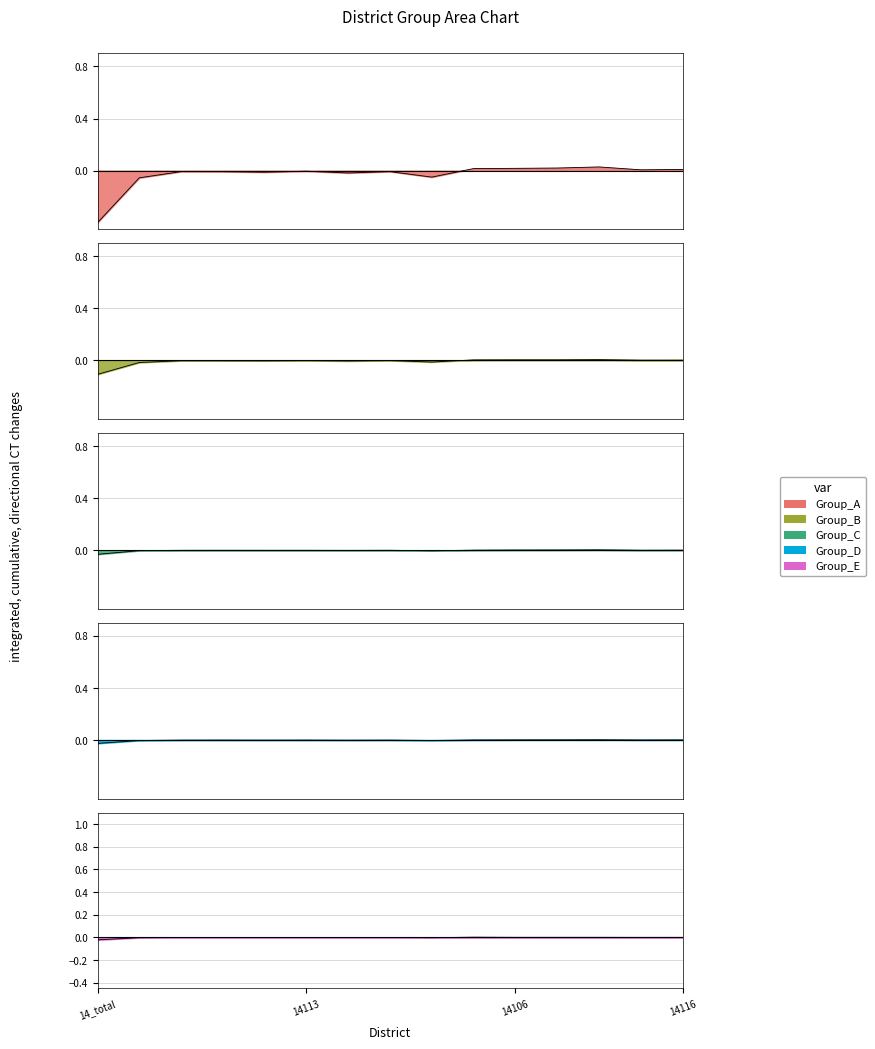

Does the chart have visible grid lines?

Yes